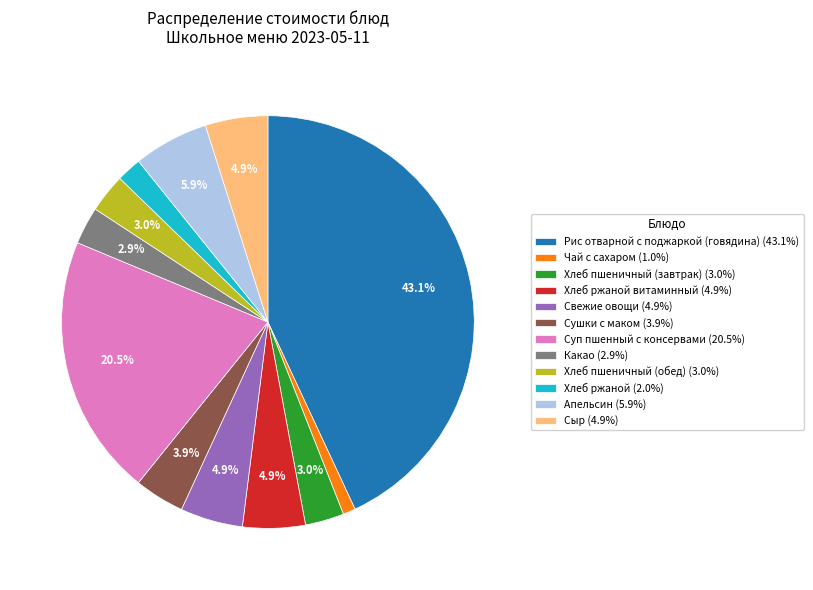

Is there a majority slice in this chart?

No